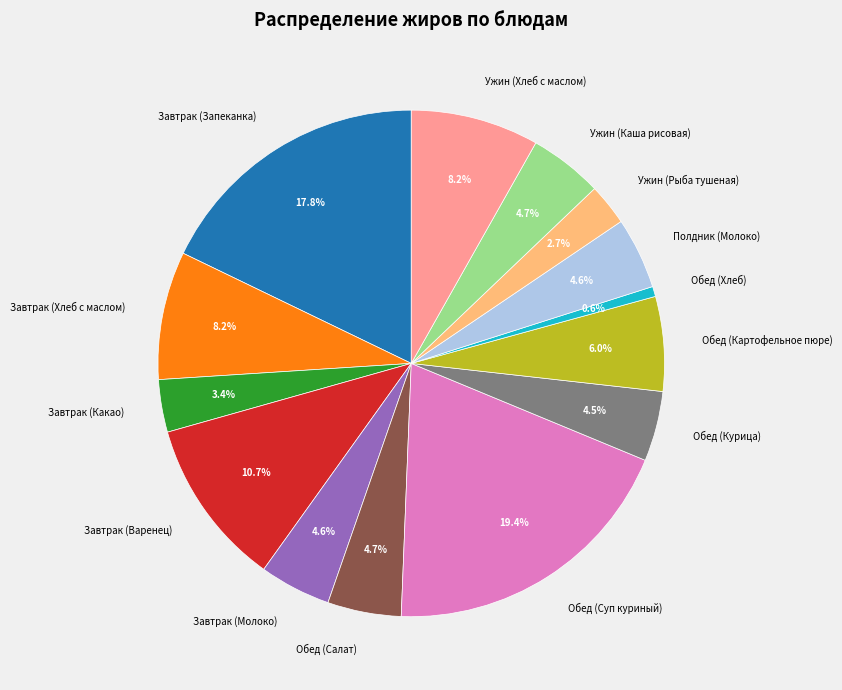

Which slice is the smallest?

Обед (Хлеб)